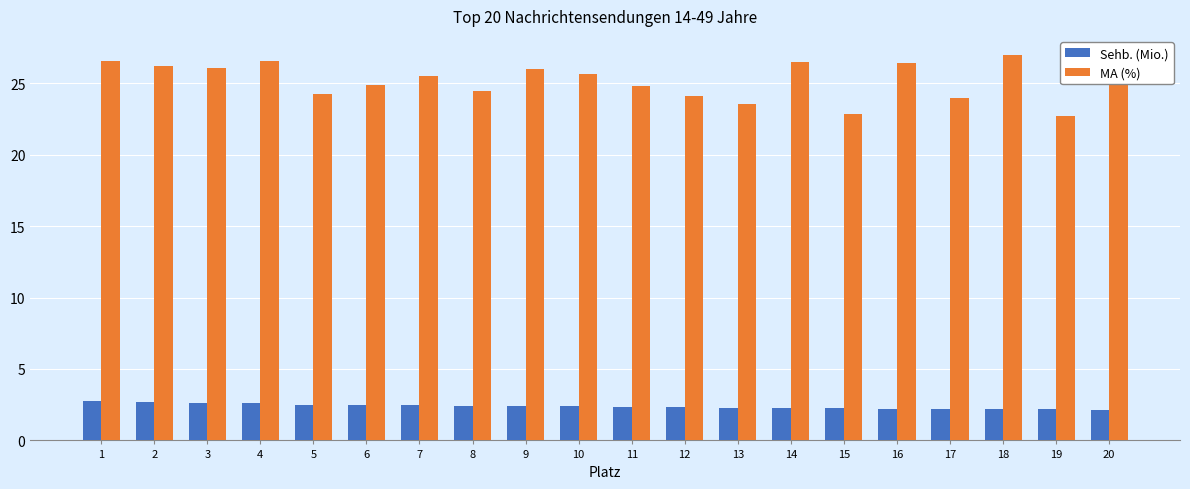

Is it true that MA (%) equals 10.7 at 2?

False